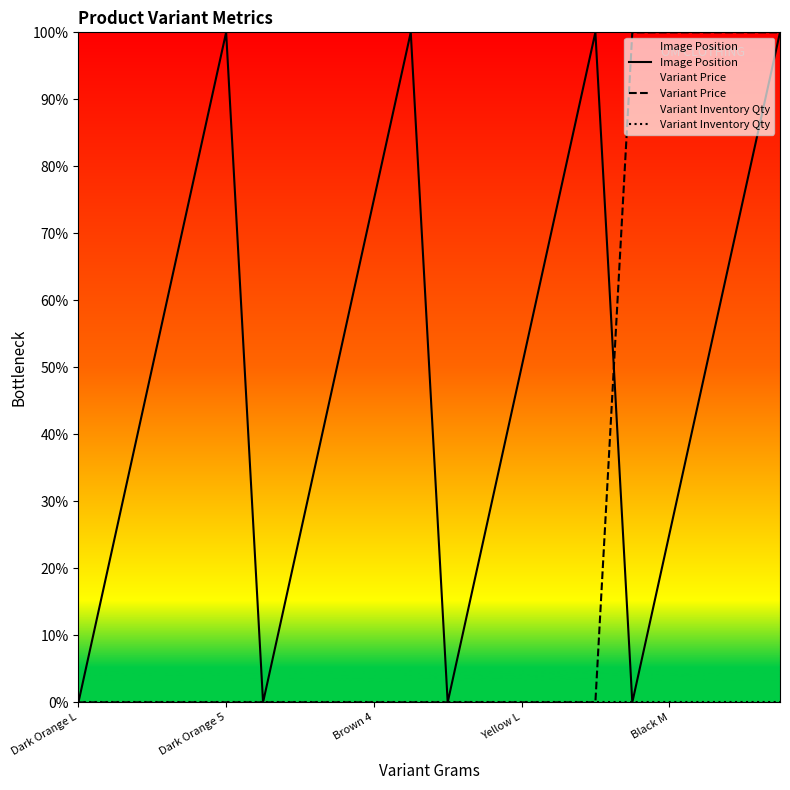

How many lines are shown in the chart?

3